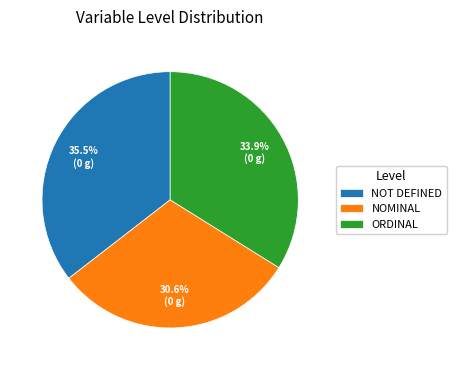

How many segments does this pie chart have?

3